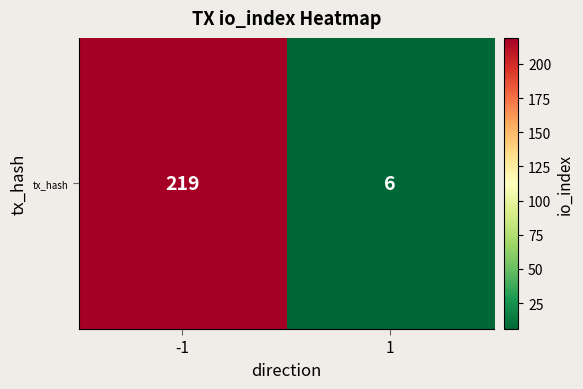

The value at 1 is 3. True or false?

False